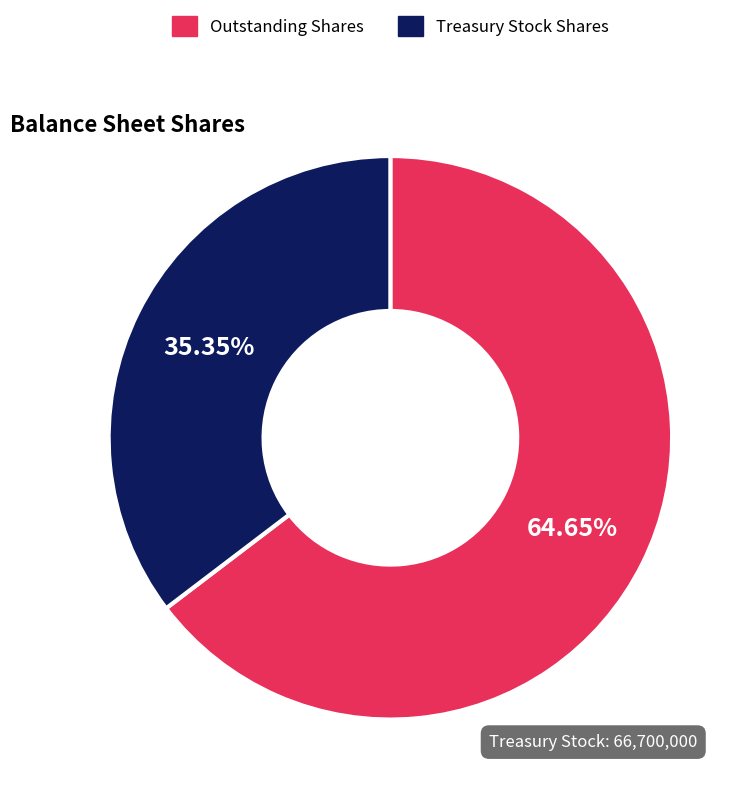

Do Outstanding Shares and Treasury Stock Shares together represent more than half of the pie?

Yes